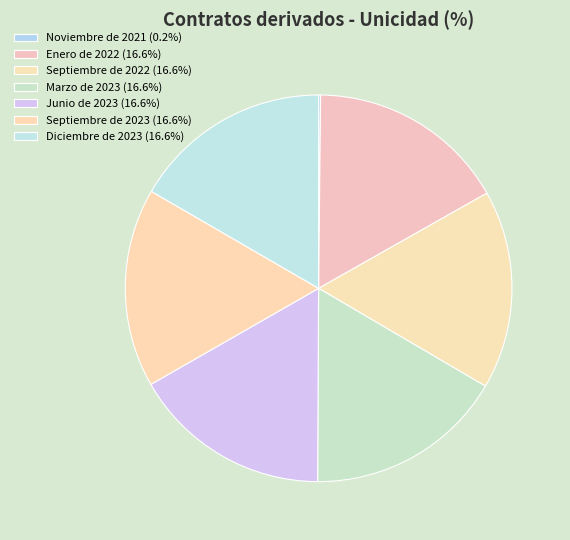

Is it true that Enero de 2022 is 17% of the pie?

True